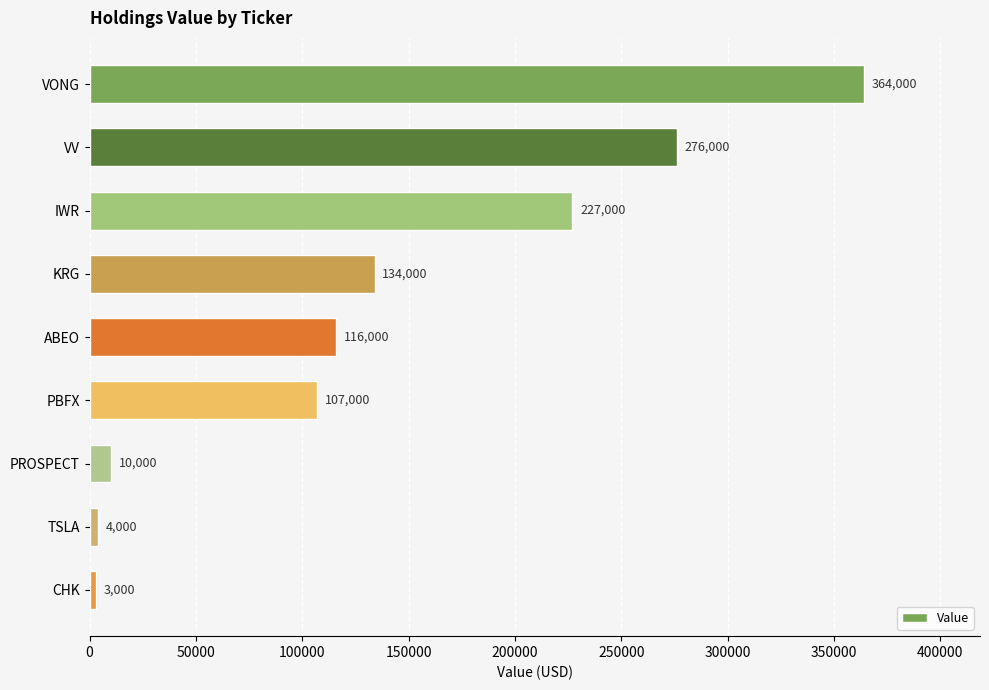

List the labels in order of value, smallest first.

CHK, TSLA, PROSPECT, PBFX, ABEO, KRG, IWR, VV, VONG